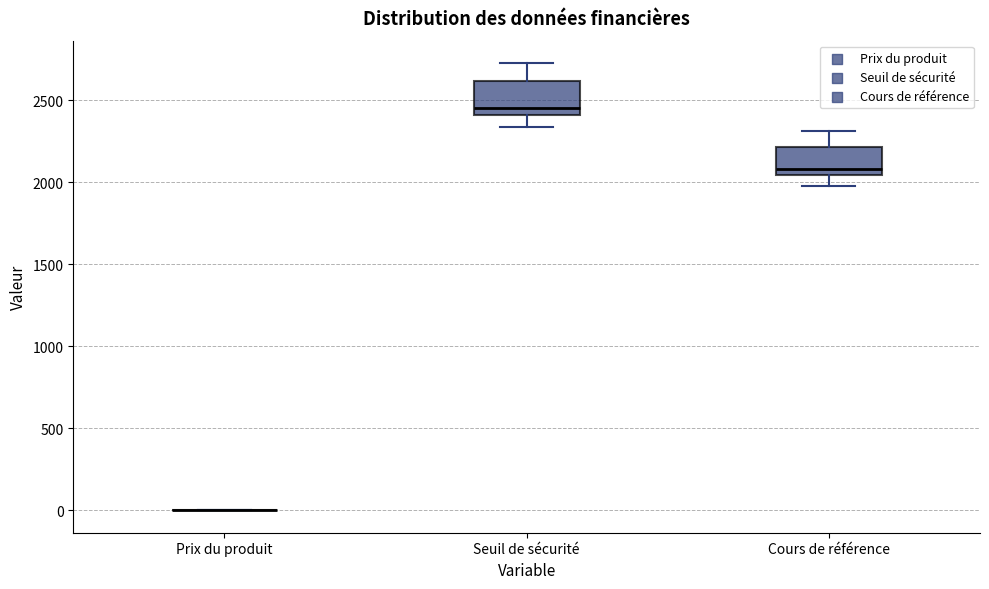

Reading left to right, transcribe this box plot: for each box, give where its median line is, the range the box spans, and where its two whiskers end, as read against the y-axis. The values are not printed on the chart, so give them approximately, as read against the axis.

Prix du produit: box collapsed to a line at 0, whiskers 0 to 0
Seuil de sécurité: median 2450, box 2400 to 2600, whiskers 2350 to 2750
Cours de référence: median 2100, box 2050 to 2200, whiskers 2000 to 2300